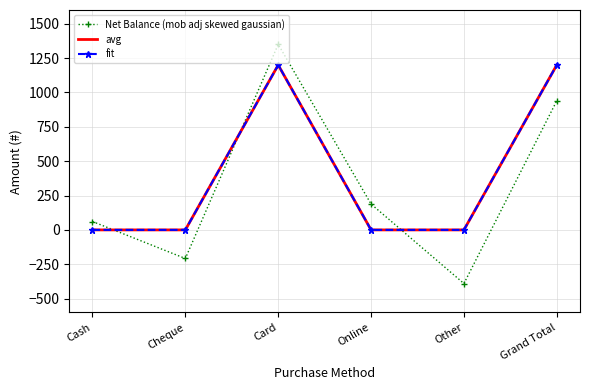

What is the spread (max minus min) of values at Card?

150.1